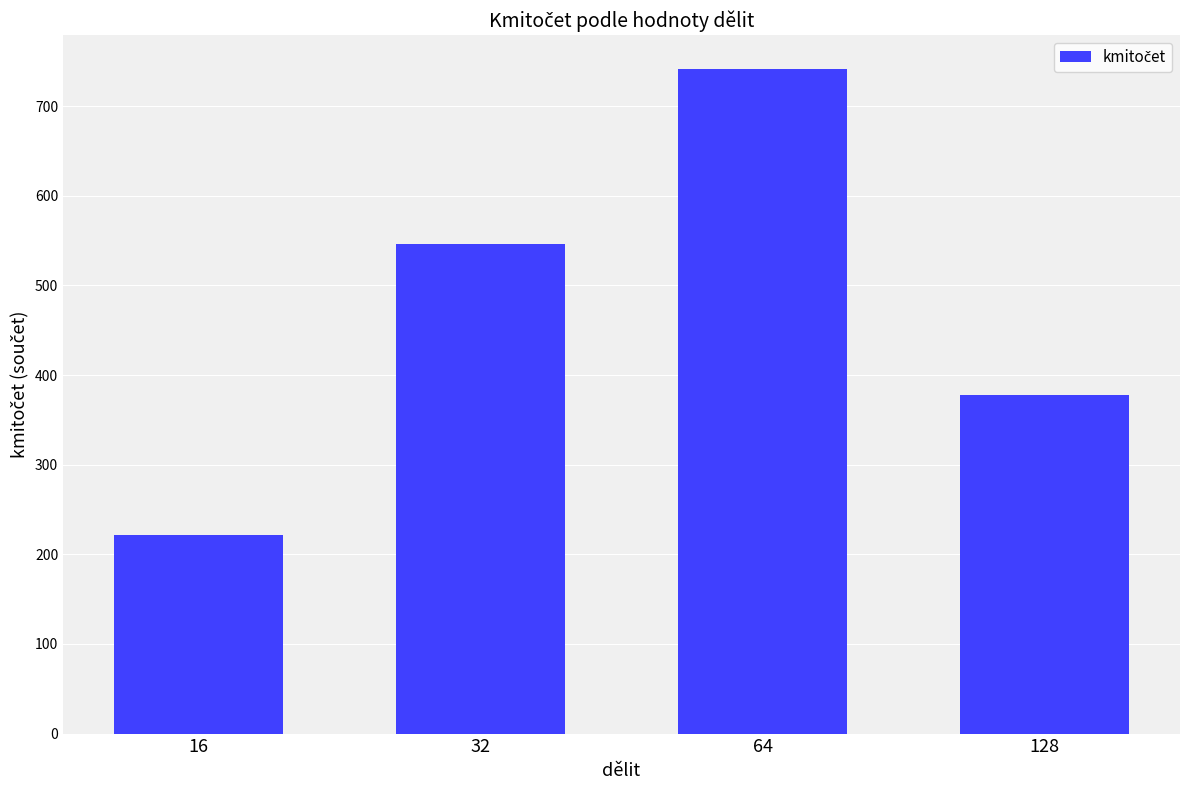

What is the difference between the values at 32 and 64?

196